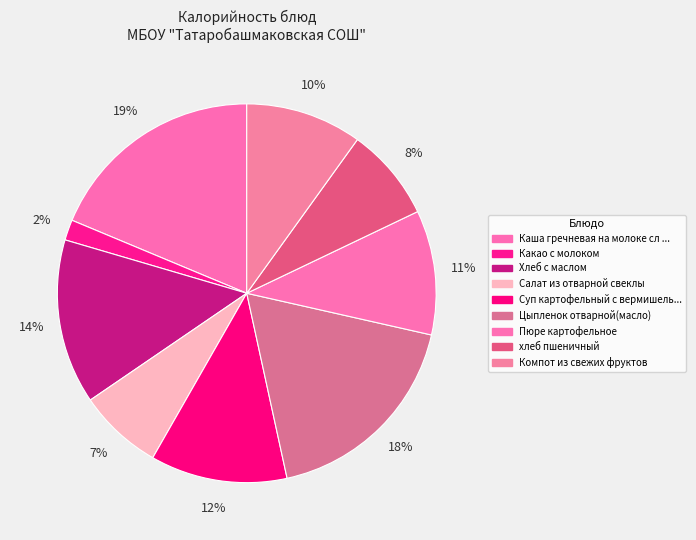

What is the change in value from Какао с молоком to Компот из свежих фруктов?

+117.0